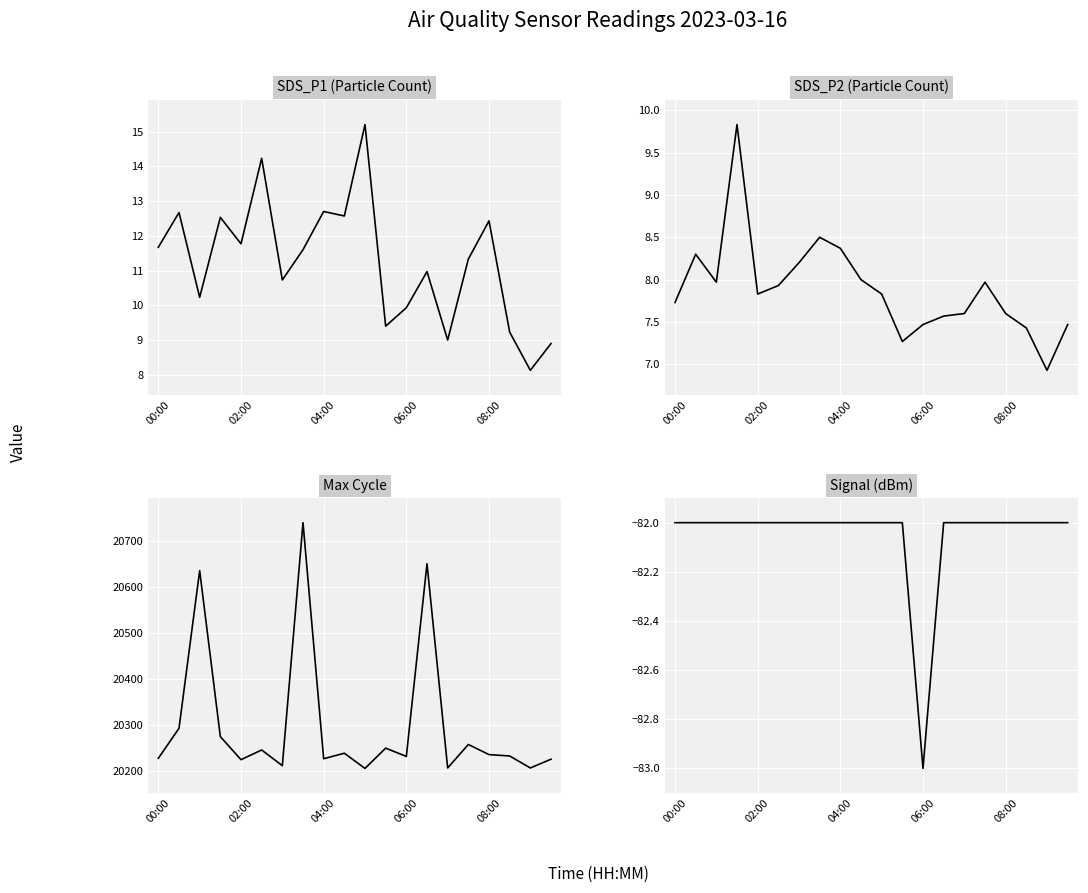

What are all the series names shown in the legend?

SDS_P1, SDS_P2, Max_cycle, Signal